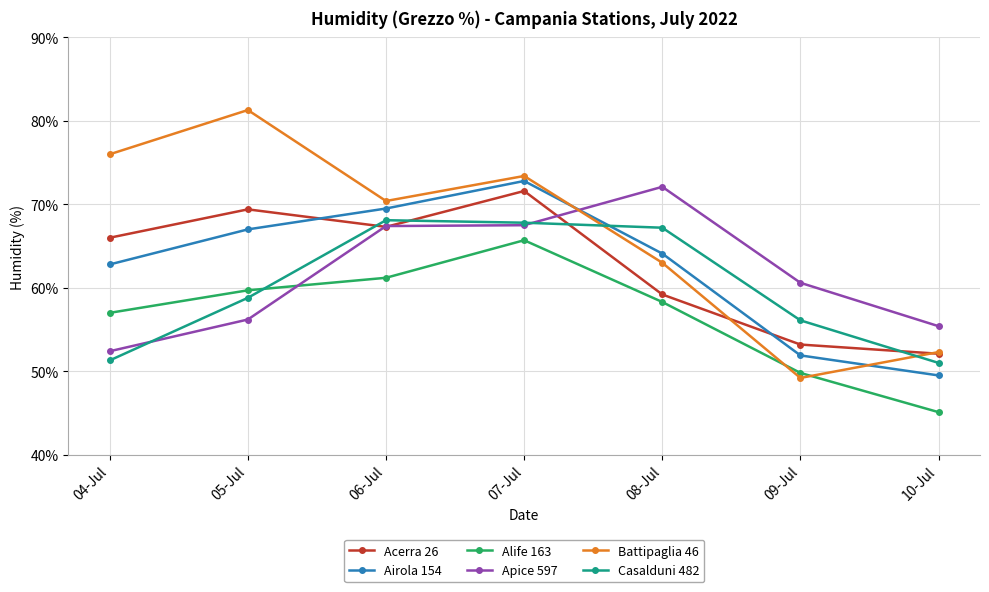

What is the maximum value shown in the chart?

81.3